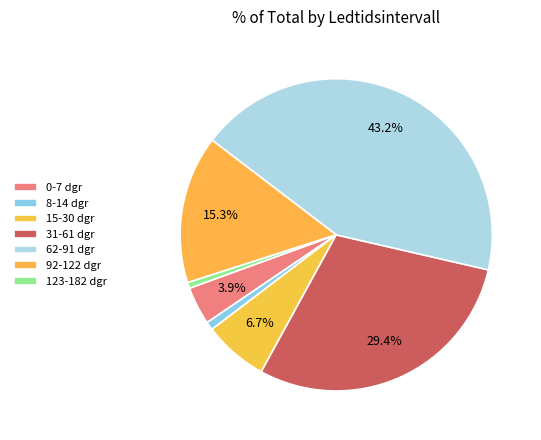

How many slices are in this pie chart?

7